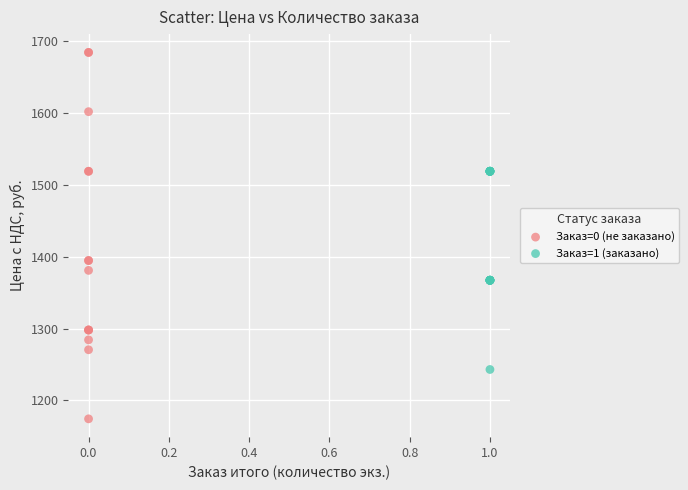

Which series contains the highest Y value?

Заказ=0 (не заказано)